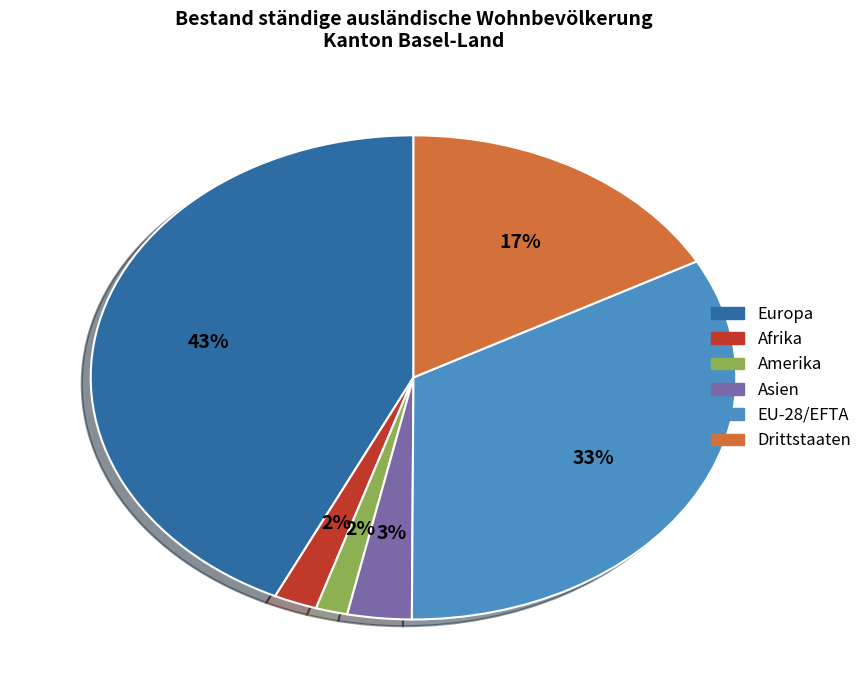

Combined, do Afrika and EU-28/EFTA account for over 50%?

No